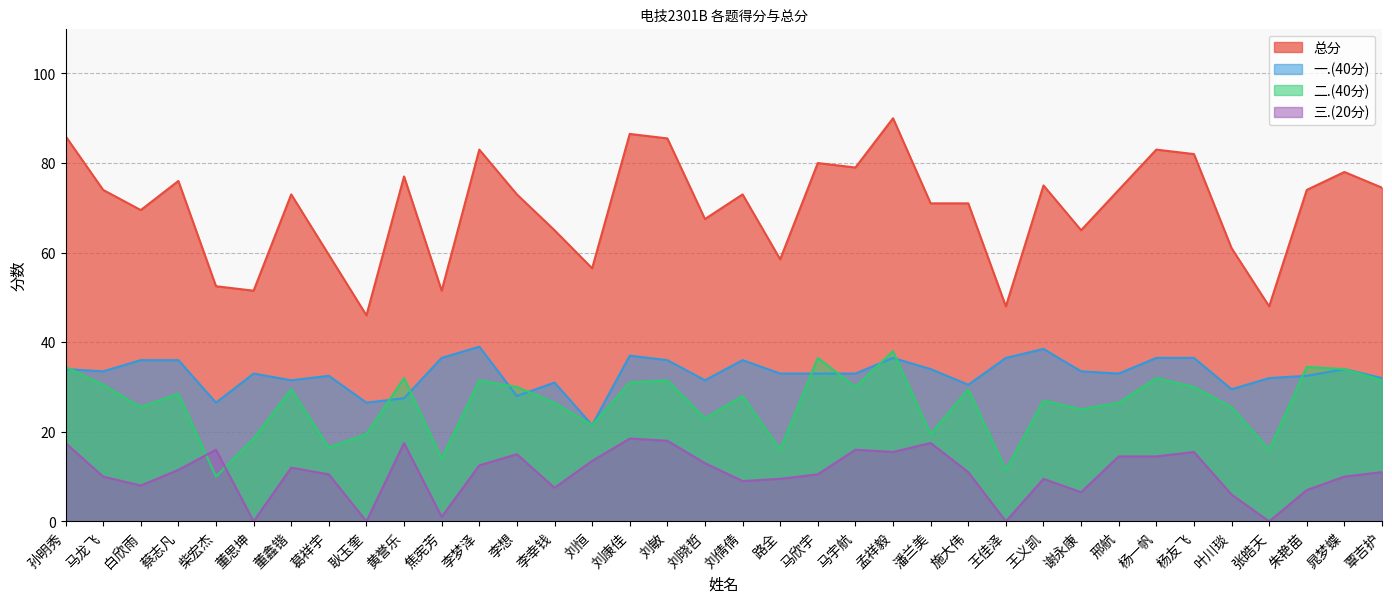

Between 马欣宇 and 李梦泽, which is larger?

李梦泽